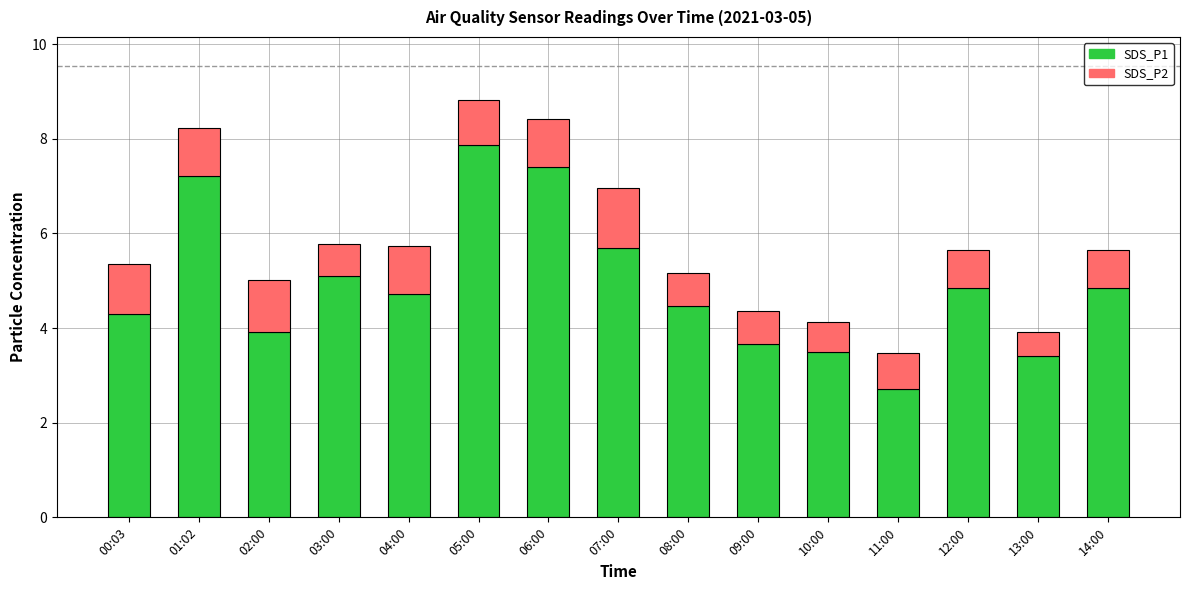

What value does the SDS_P1 series have at 07:00?

5.7